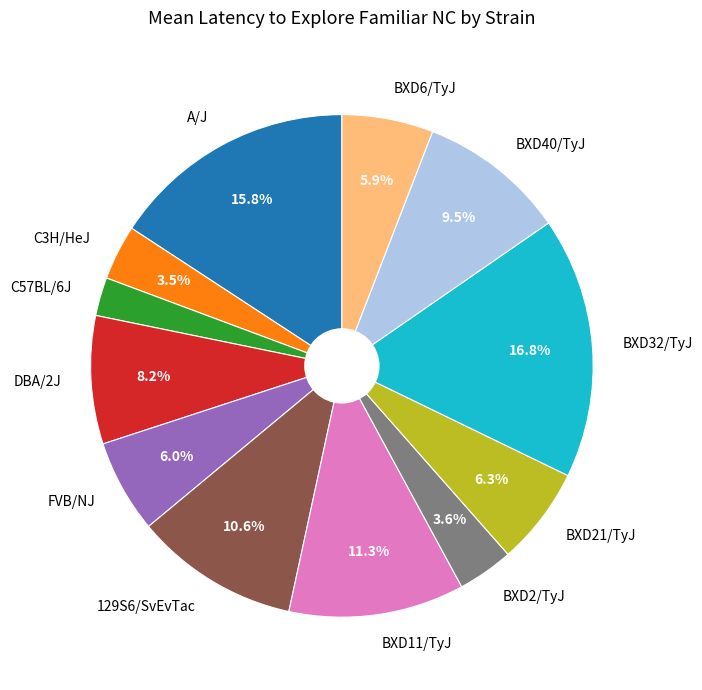

Is it true that BXD32/TyJ is 17% of the pie?

True